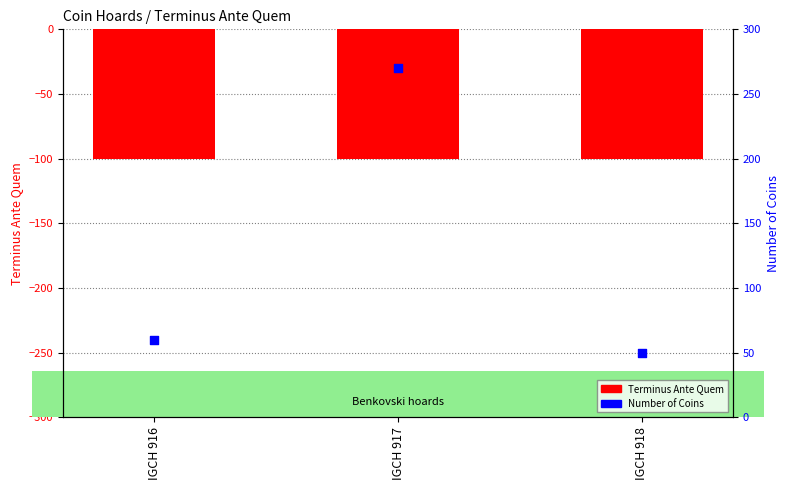

At how many categories does at least one series exceed 250?

1